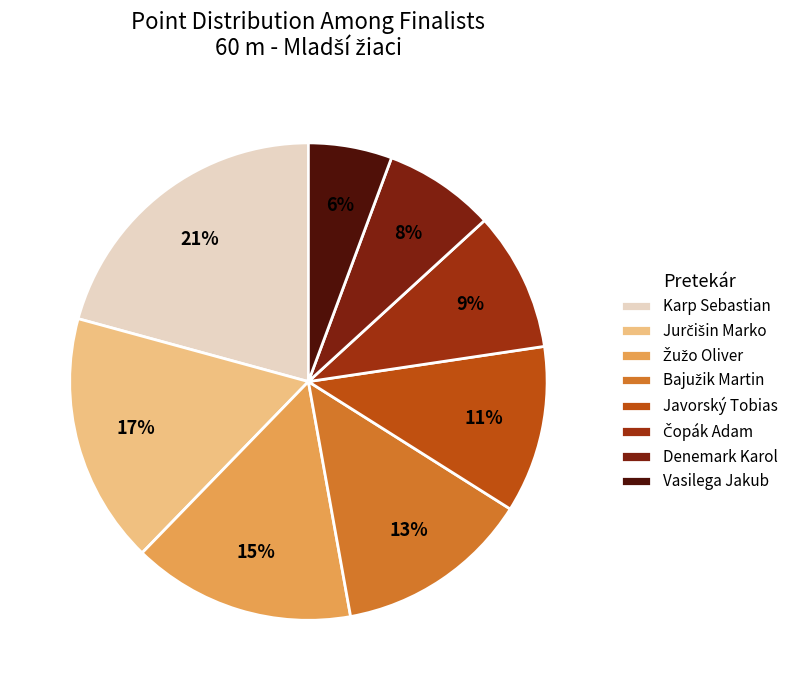

To the nearest percent, what percentage of the pie is Denemark Karol?

8%